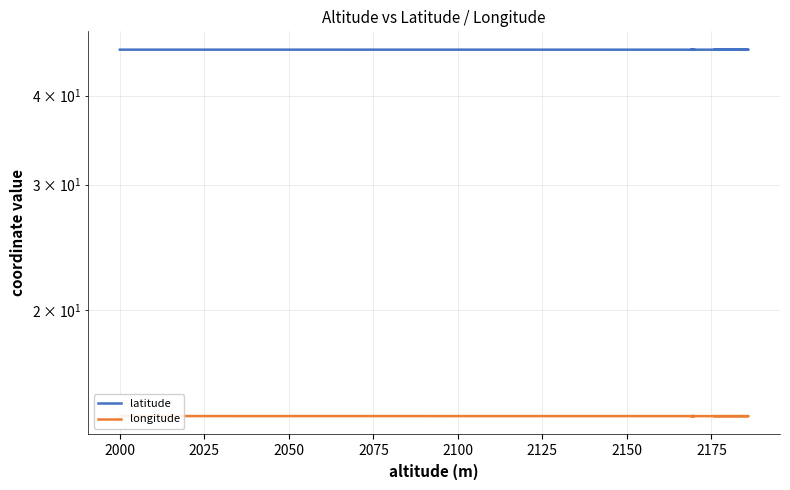

Reading left to right, extract all data points from this chart.

latitude: 46.4	46.4	46.4	46.4	46.4	46.4	46.4	46.4	46.4	46.4	46.4	46.4	46.4	46.4	46.4	46.4	46.4	46.4	46.4	46.4
longitude: 14.2	14.2	14.2	14.2	14.2	14.2	14.2	14.2	14.2	14.2	14.2	14.2	14.2	14.2	14.2	14.2	14.2	14.2	14.2	14.2